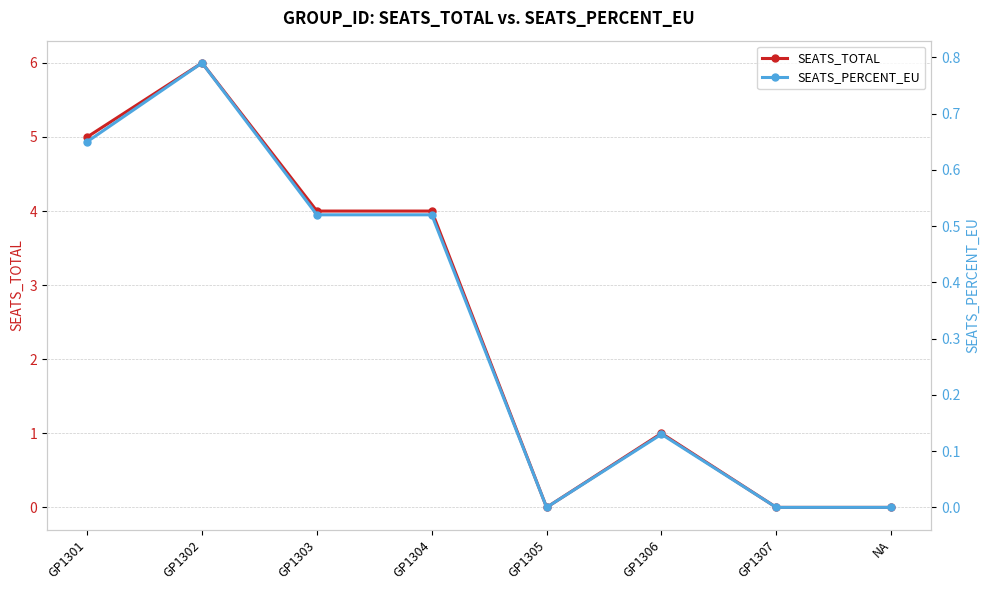

How many values in SEATS_PERCENT_EU are above zero?

5